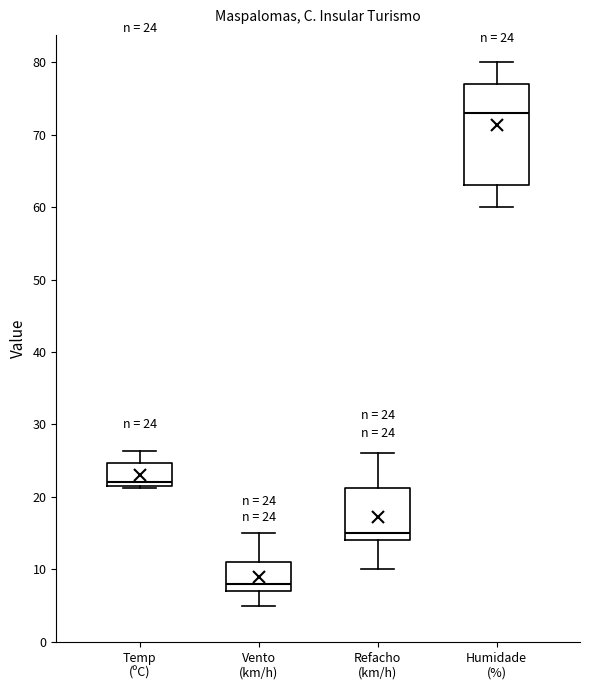

Which box's median line is the highest?

Humidade (%)